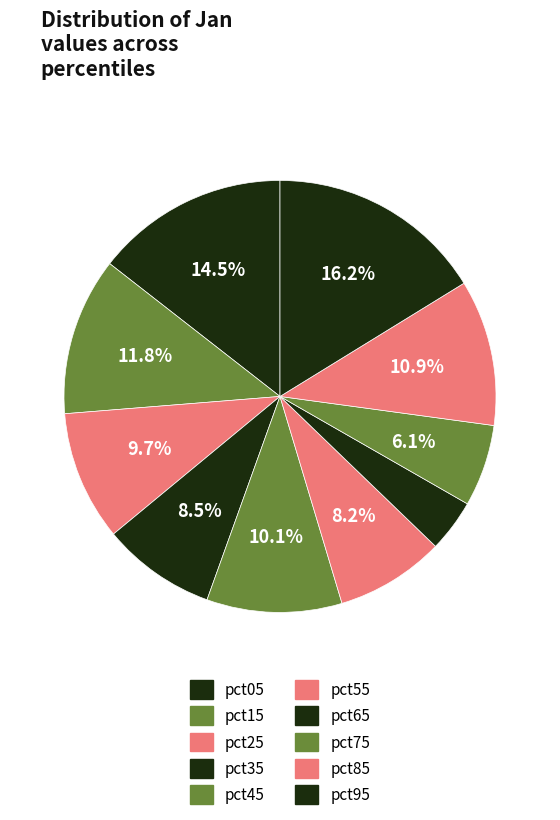

Which category has the biggest portion of the pie?

pct95